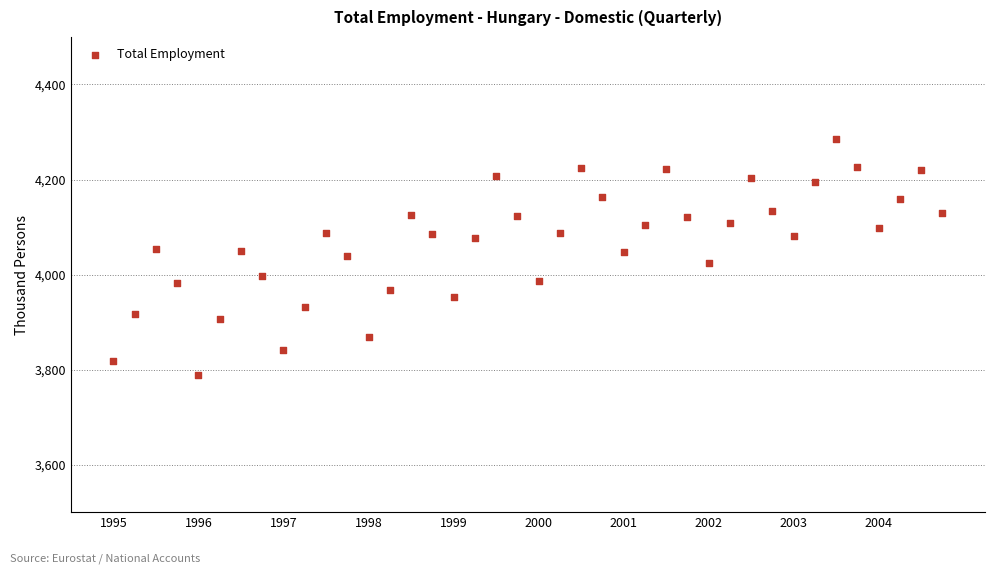

What is the range of X values (max minus min)?

9.8